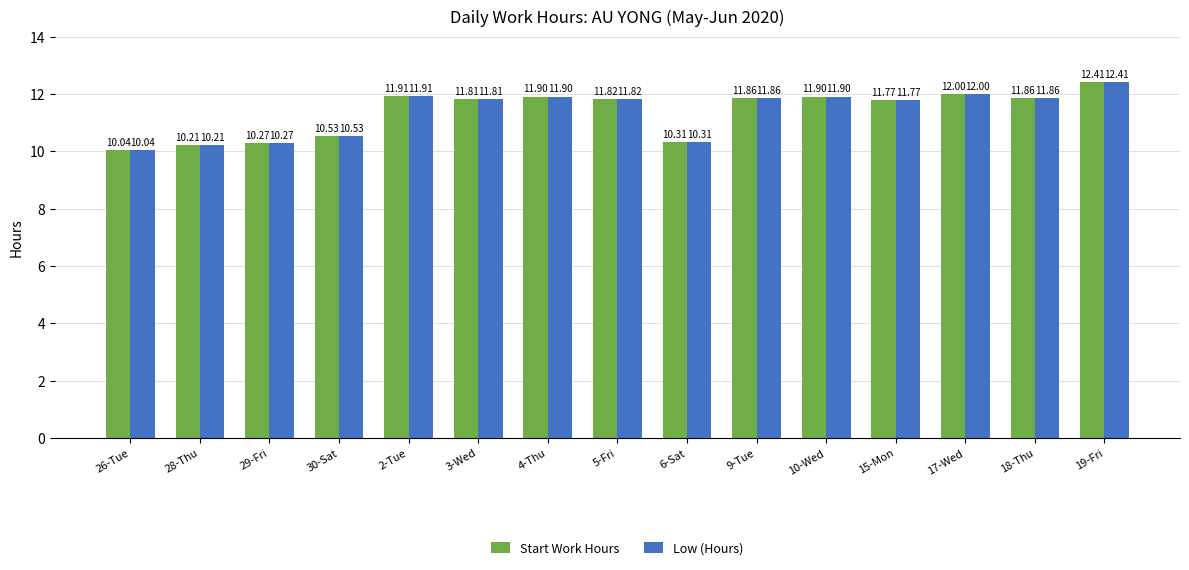

True or false: Start Work Hours has a value of 10.2 at 28-Thu.

True